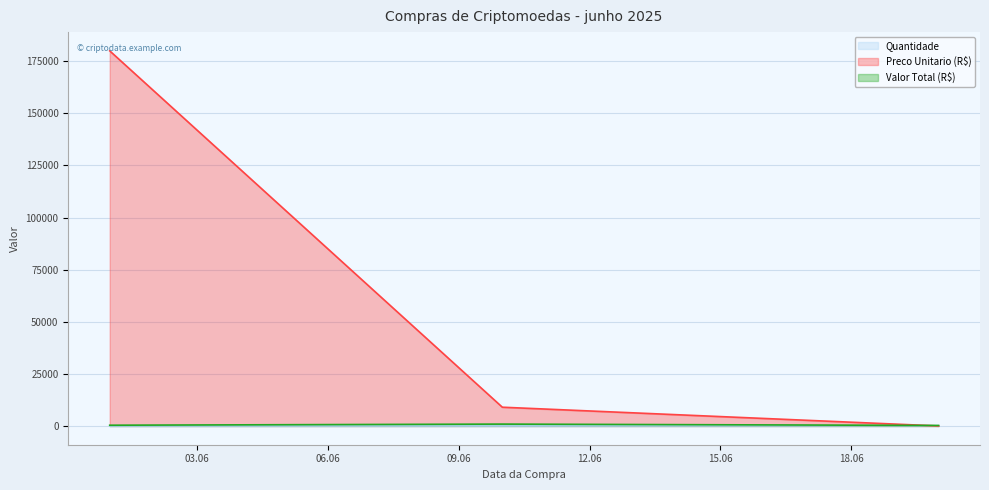

How many lines are shown in the chart?

3